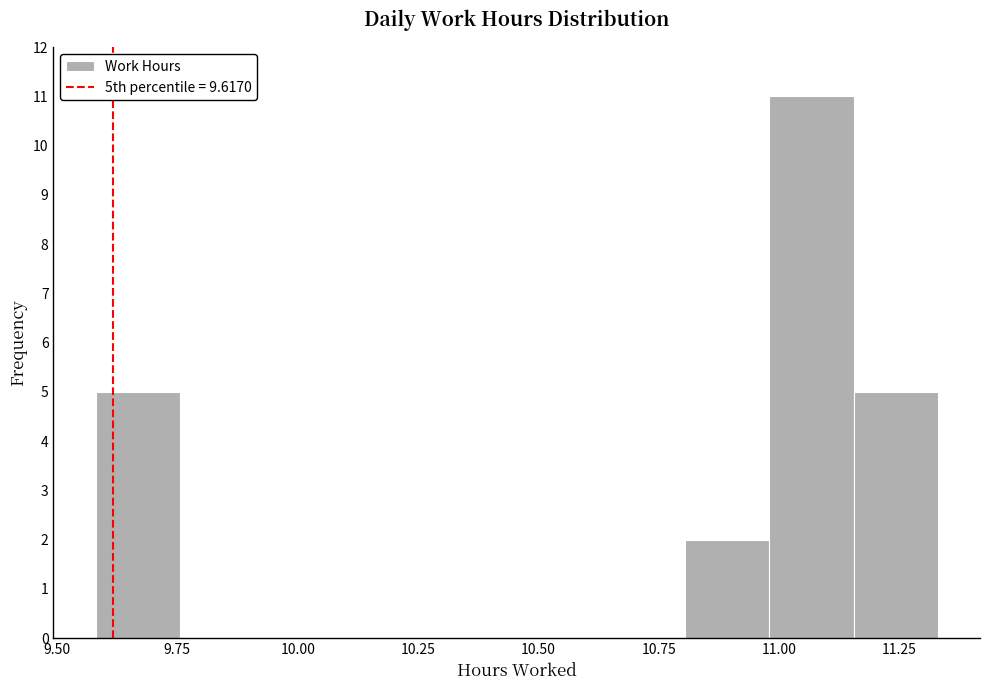

Read against the x-axis, roughly where is the centre of the tallest bar?

11.05